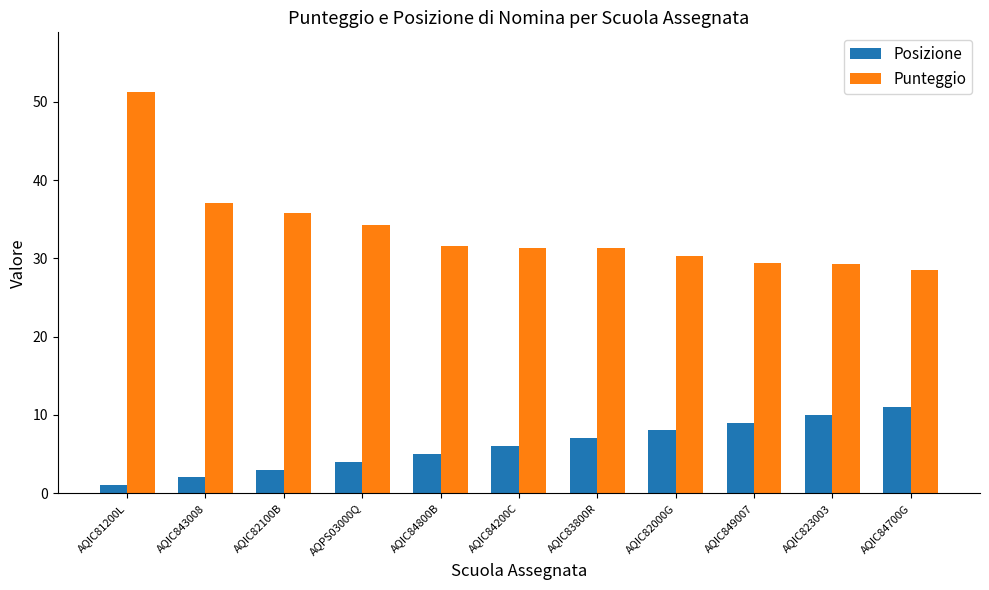

Which series has the largest range (max minus min)?

Punteggio